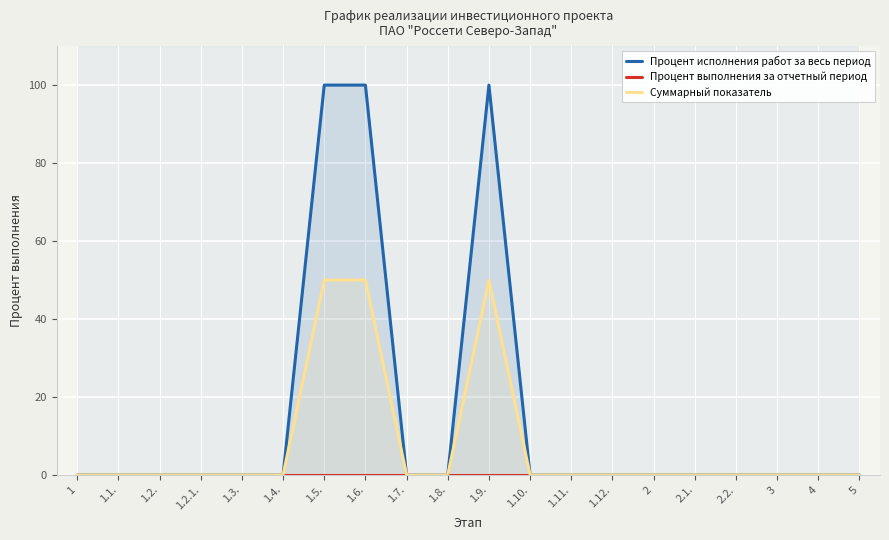

At which category does the chart reach its peak across all series?

1.5.